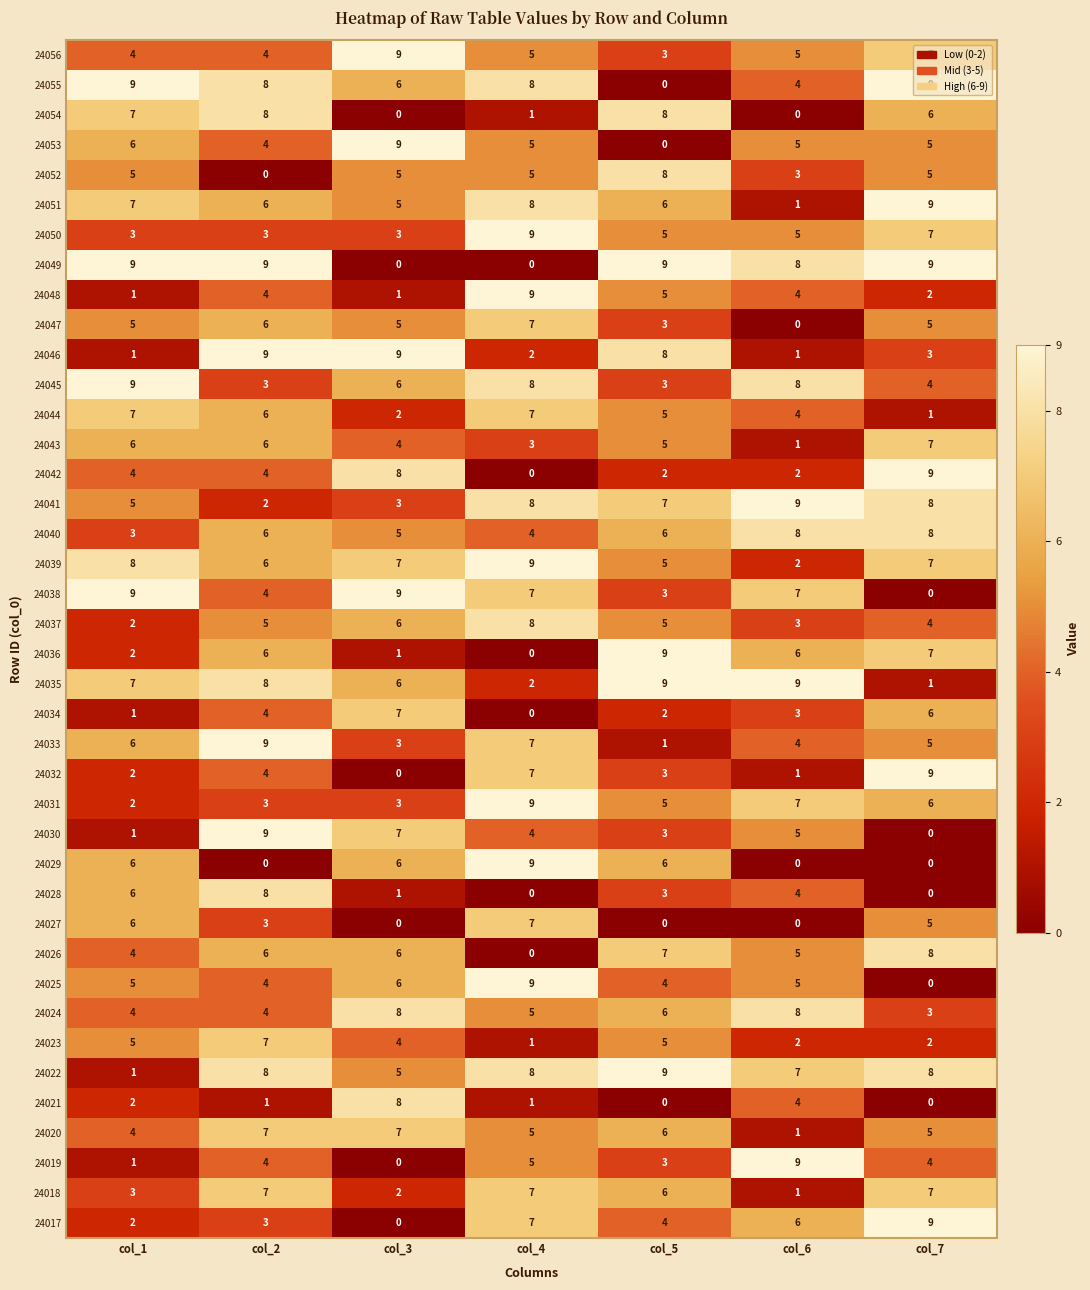

At how many categories does at least one series exceed 0?

7